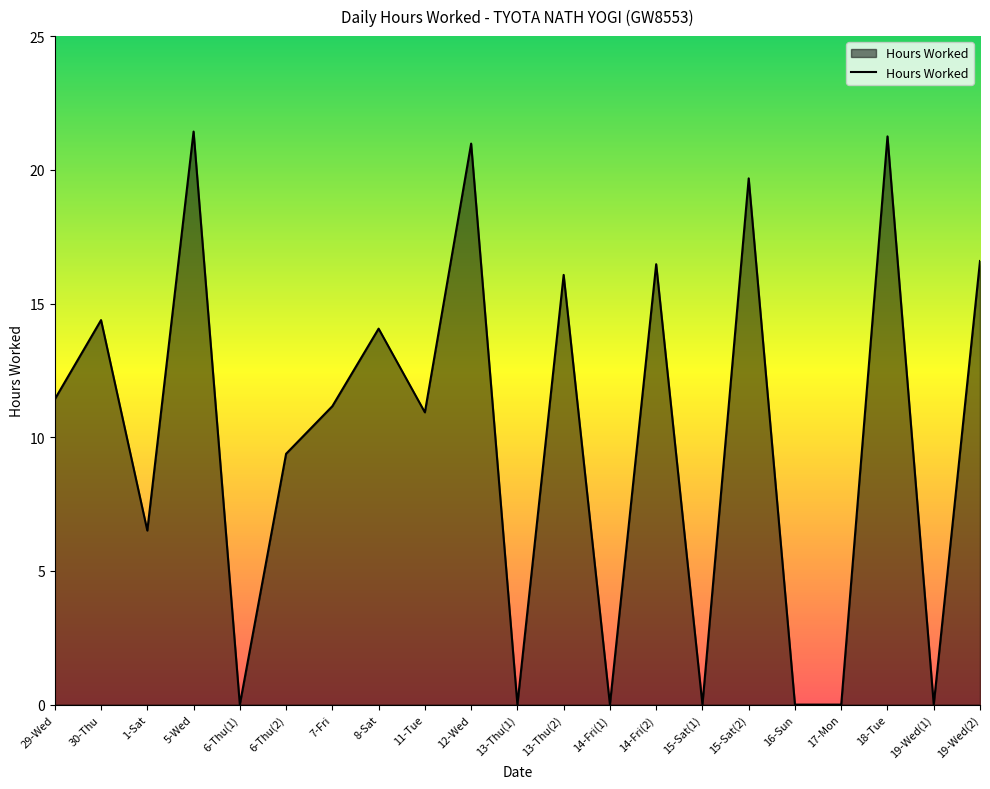

What is the difference between the maximum and minimum values?

21.4